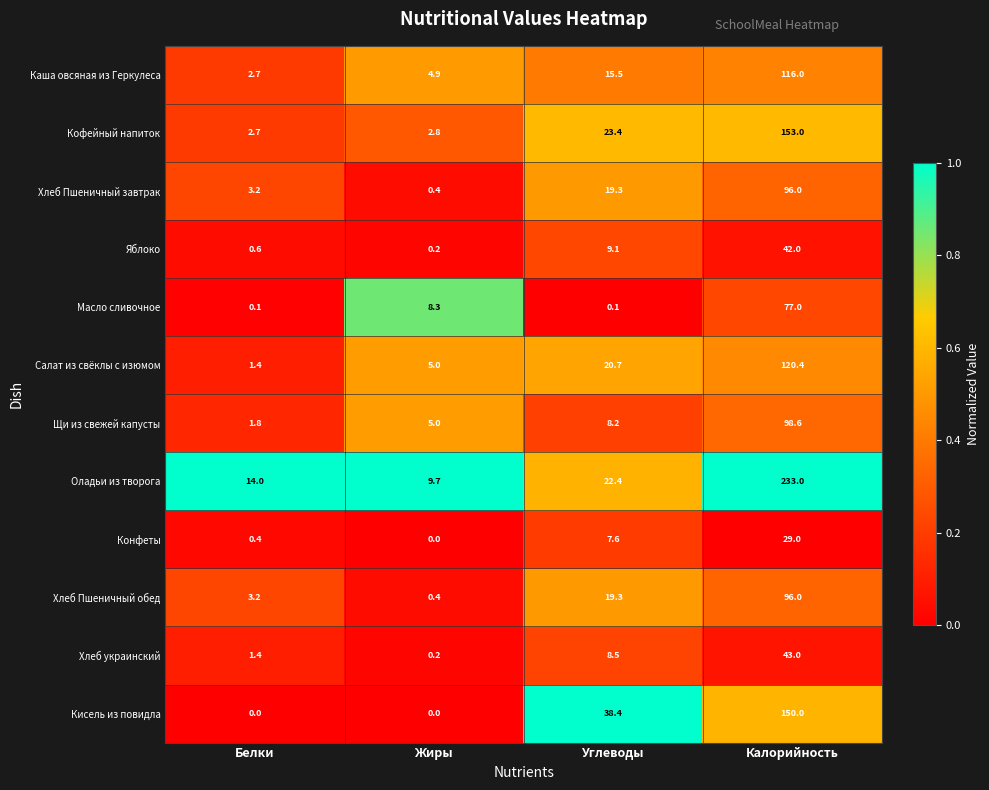

The value of Хлеб украинский at Белки is 1.9. True or false?

False